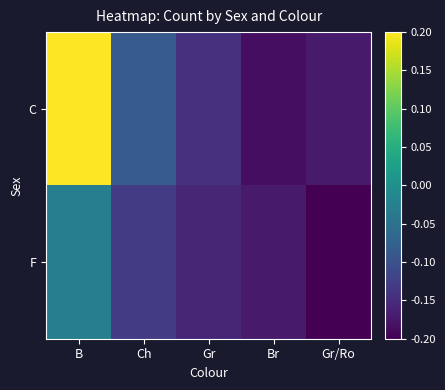

Which series has the largest range (max minus min)?

C